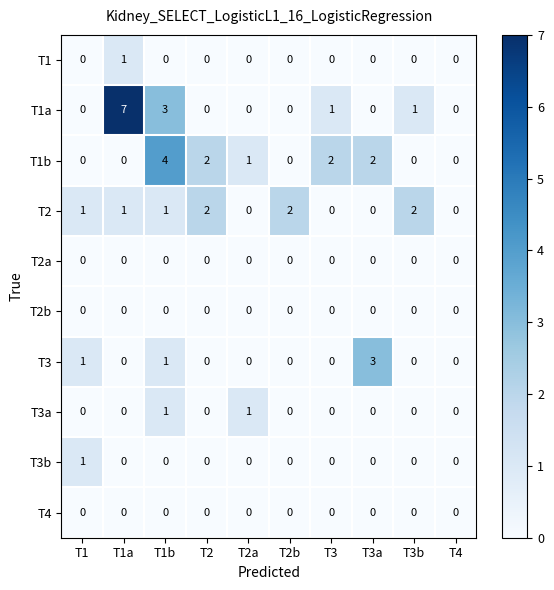

At which category does the chart reach its peak across all series?

T1a